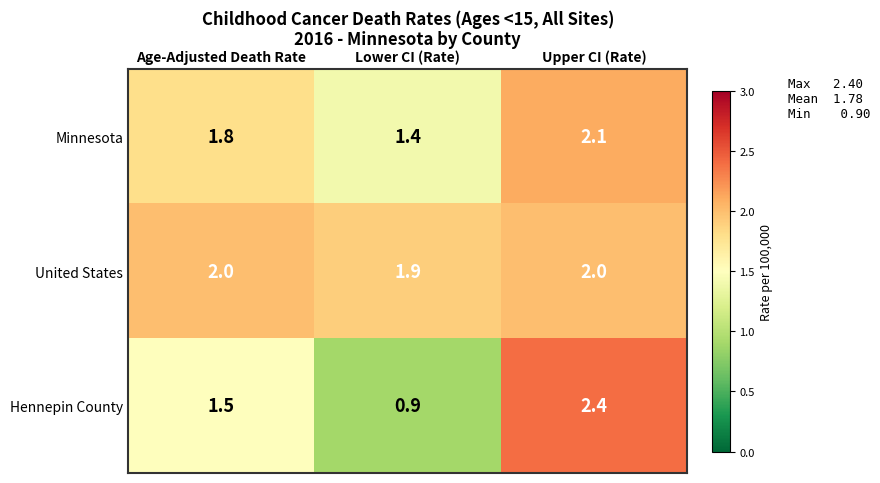

Rank the series by their maximum value, from lowest to highest.

United States, Minnesota, Hennepin County